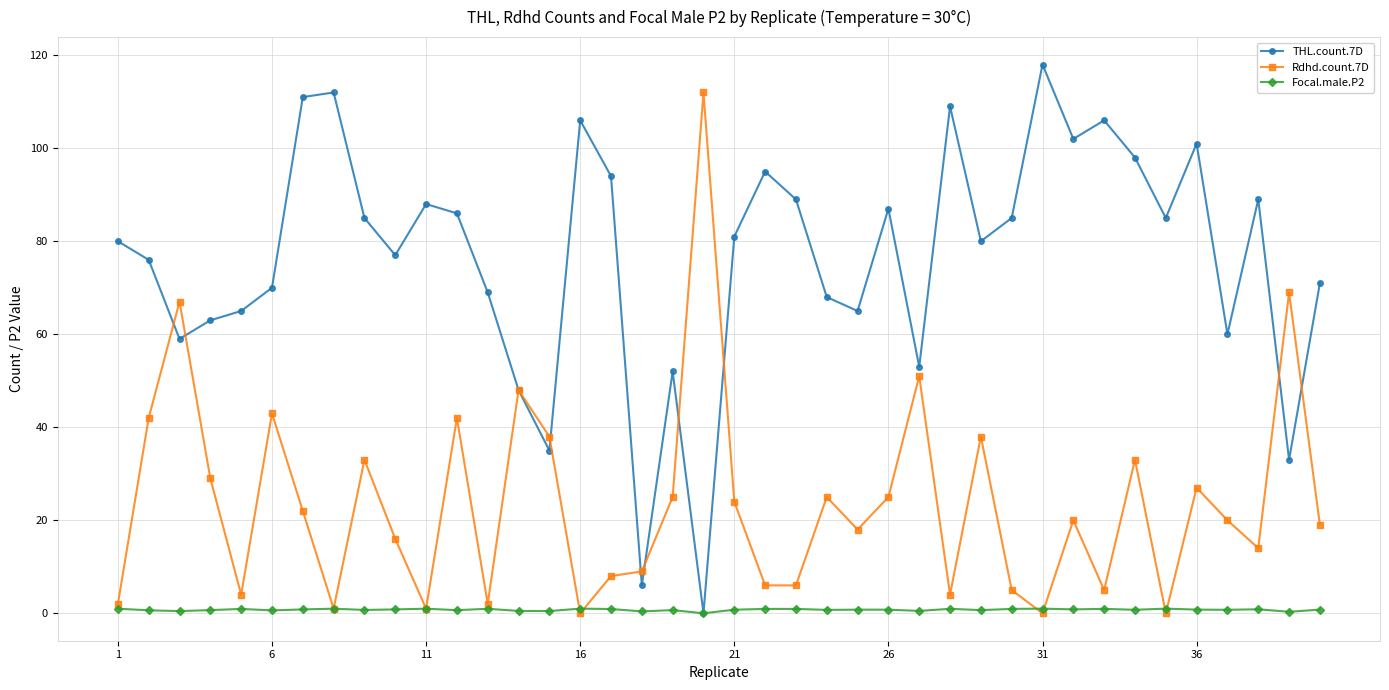

What is the value of the THL.count.7D point at the 21st from the left?

81.0